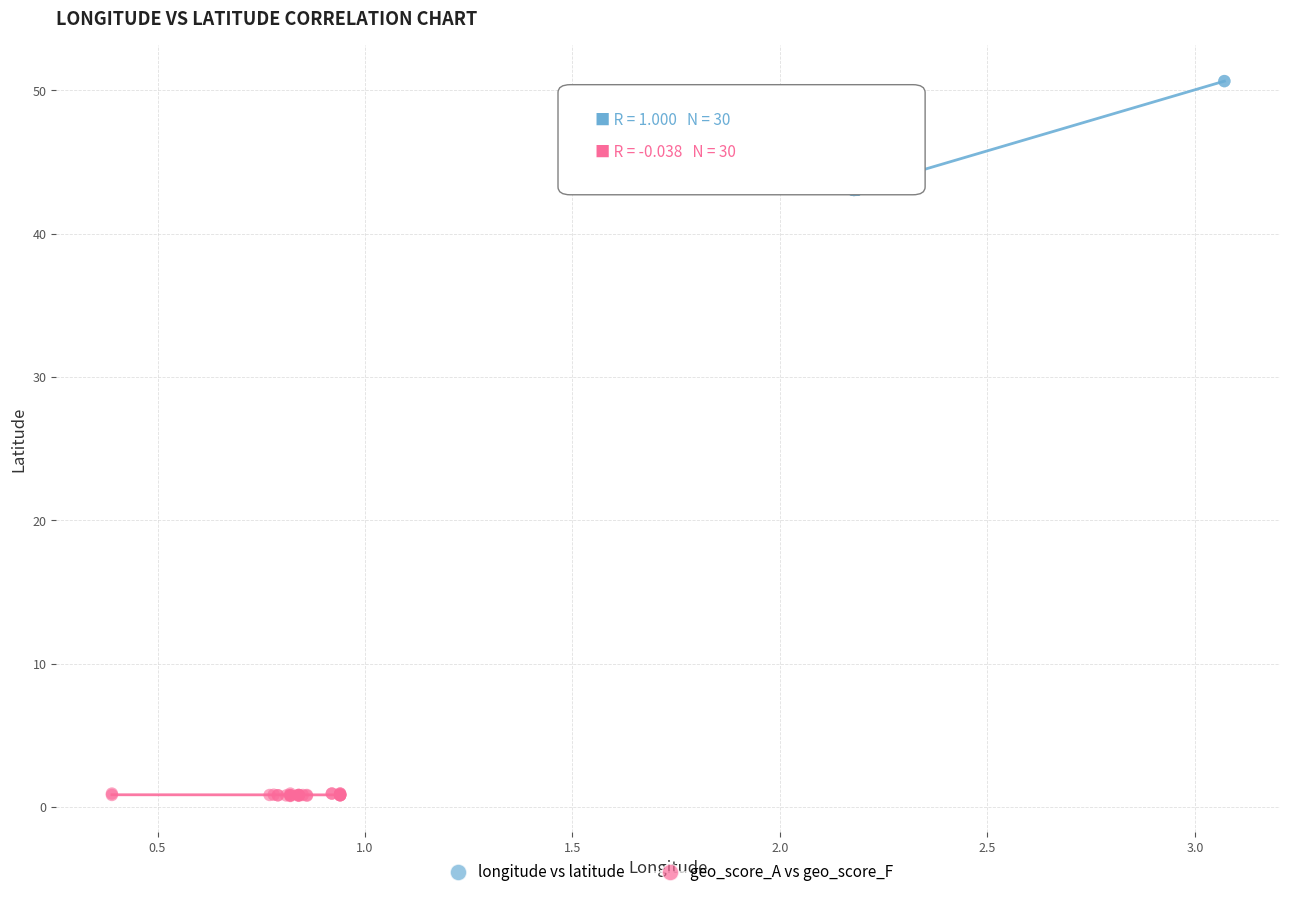

Which series contains the highest Y value?

longitude vs latitude